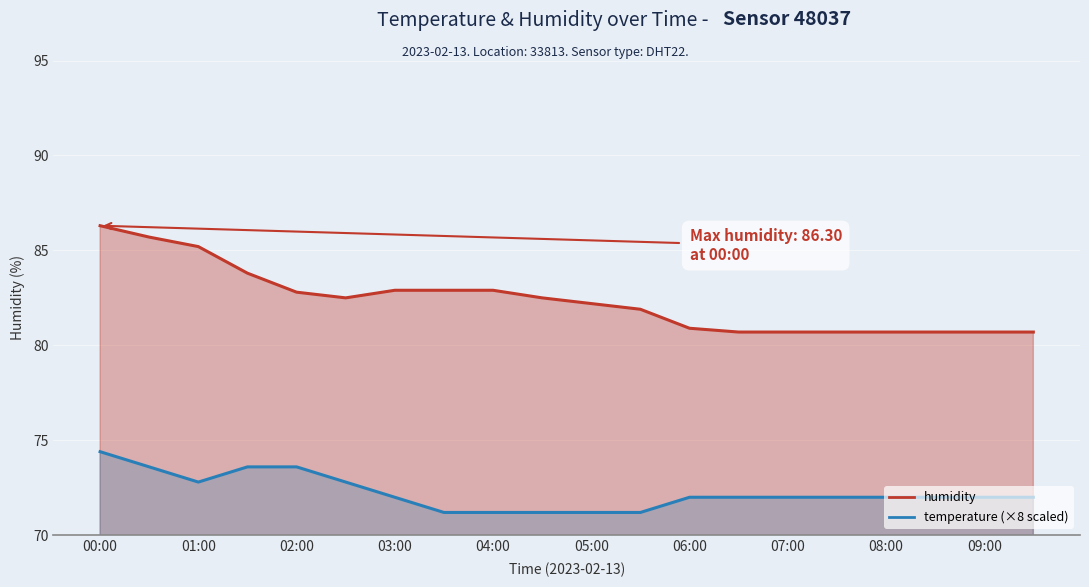

What is the sum of the humidity values at 07:30 and 06:30?

161.4